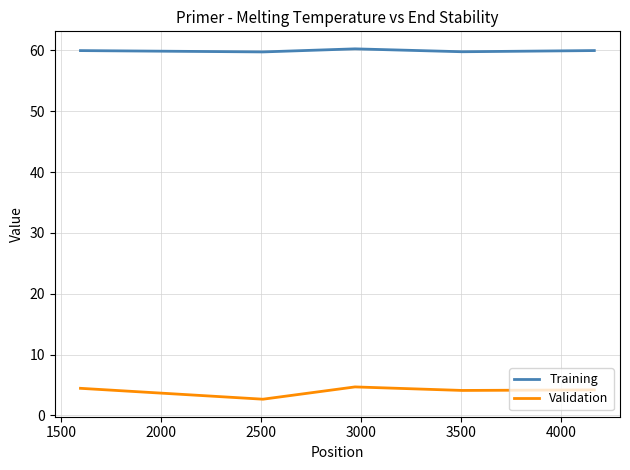

True or false: Validation and Training cross at least once.

False